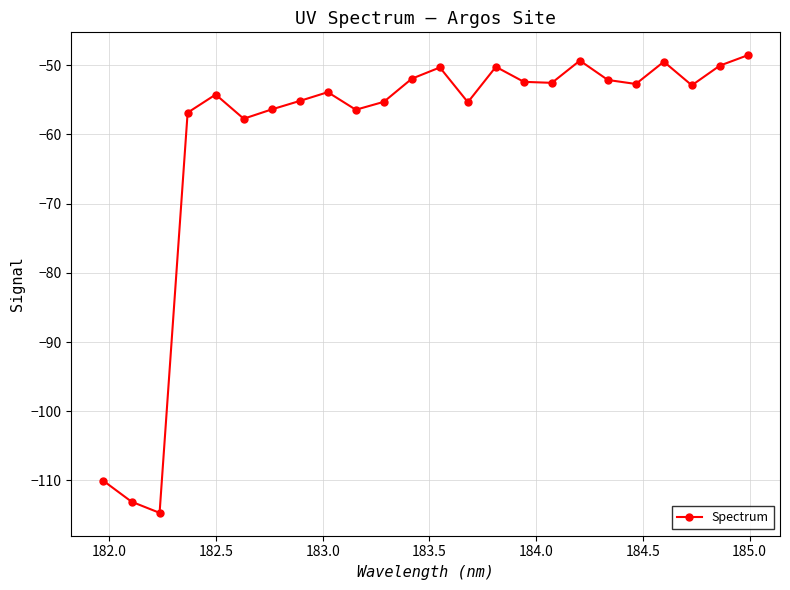

What is the value of the 8th point from the left?

-55.2